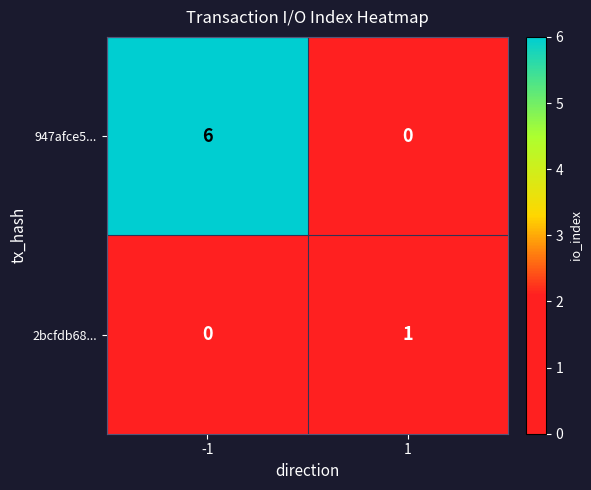

What is the difference between the 947afce5... values at 1 and -1?

6